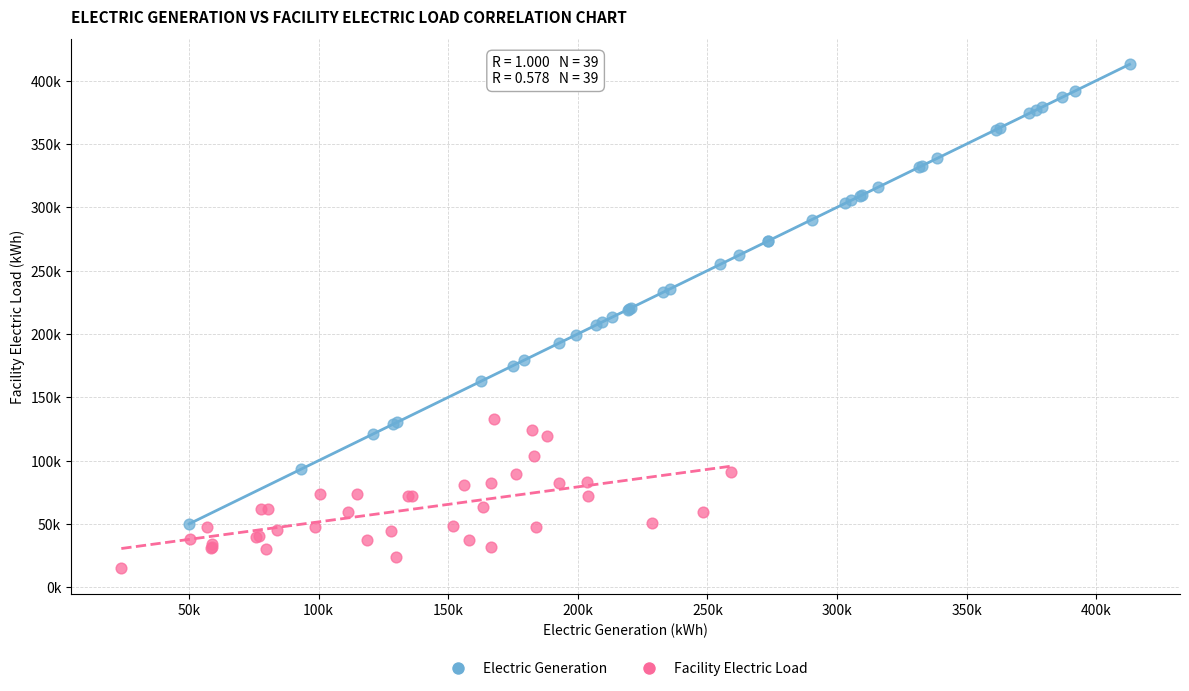

Which series reaches the minimum Y coordinate?

Facility Electric Load